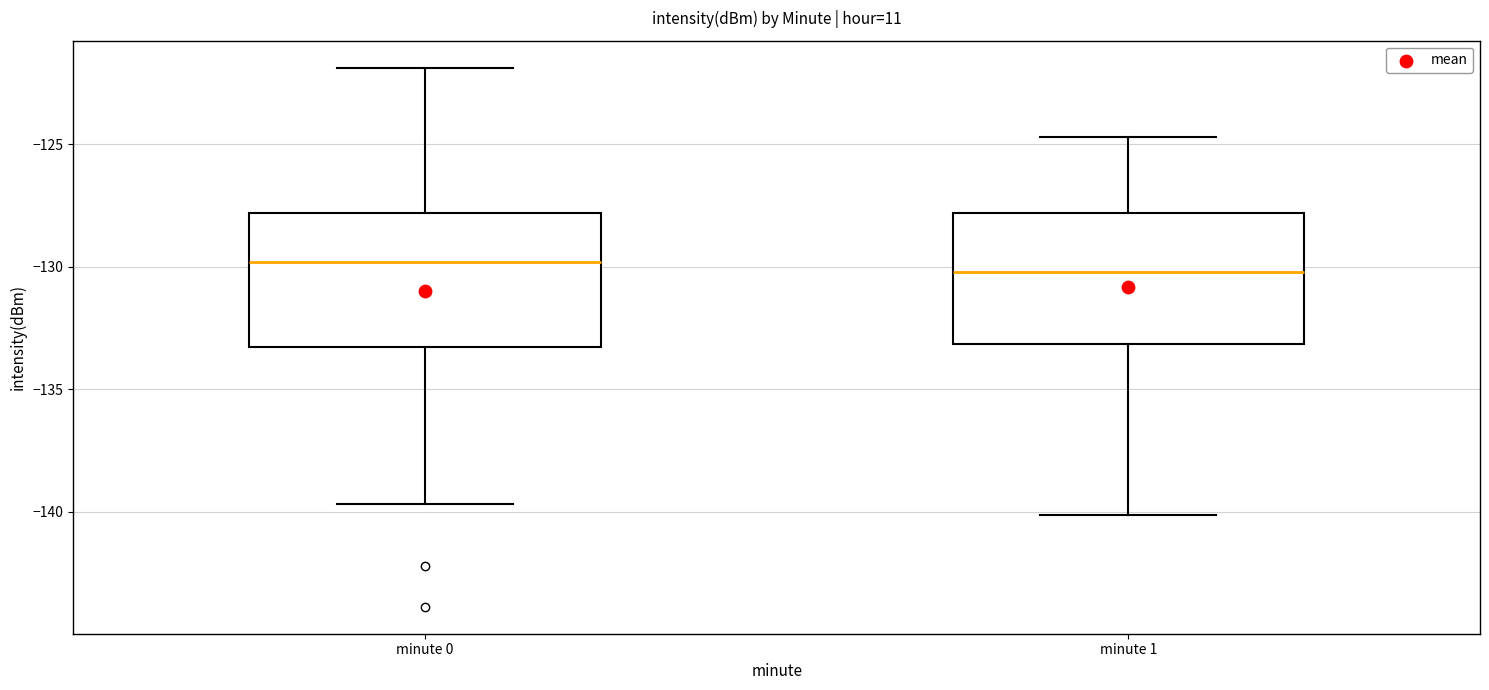

Where does the median line of the box for minute 1 sit on the y-axis? The values are not printed on the chart, so give them approximately, as read against the axis.

-130.0